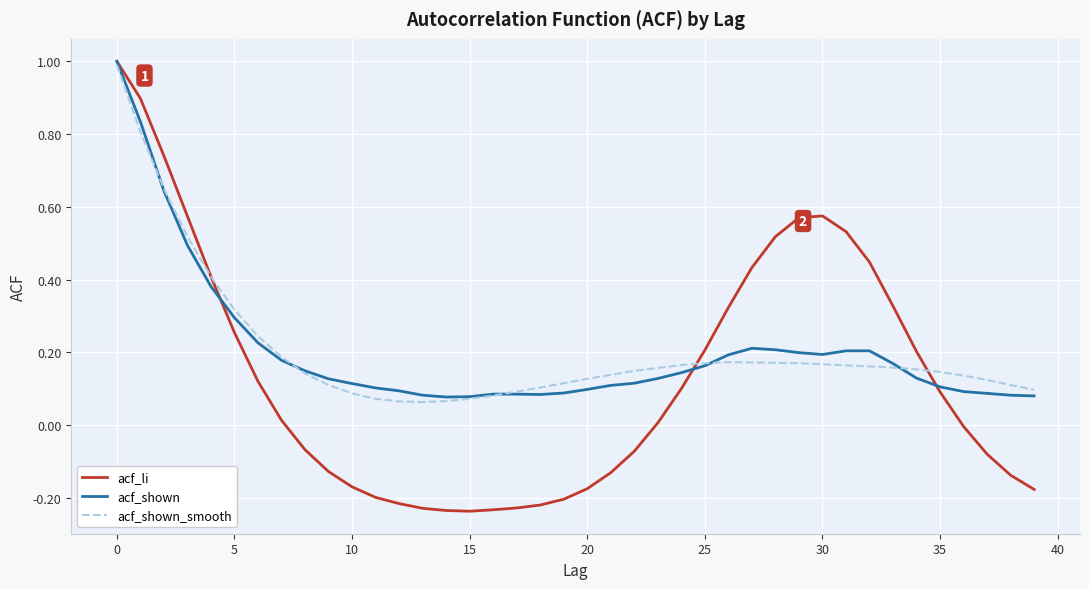

True or false: acf_li and acf_shown_smooth intersect in this chart.

True